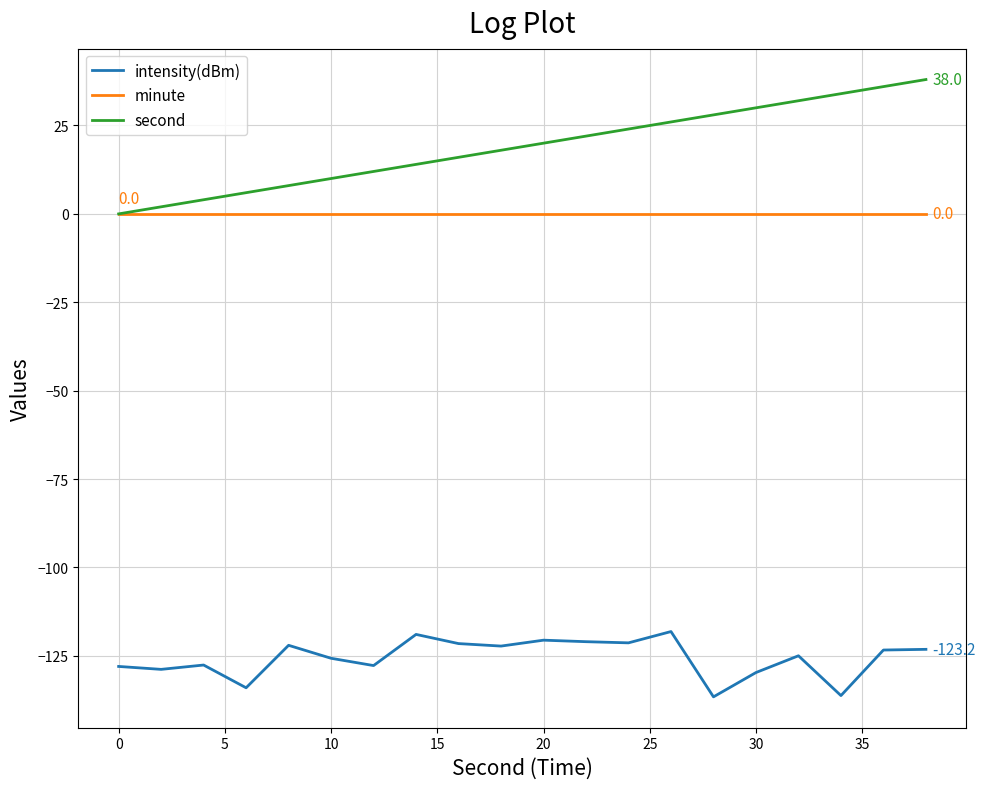

Rank the series by their maximum value, from highest to lowest.

second, minute, intensity(dBm)